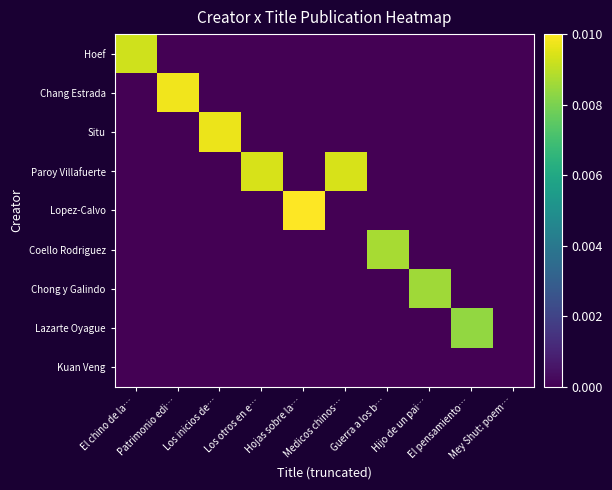

At which category is the sum across all series the highest?

Hojas sobre la…